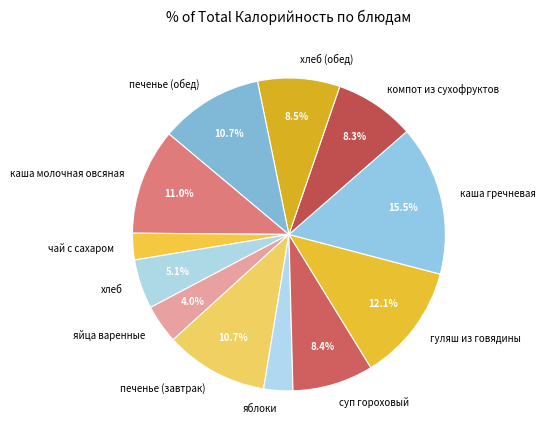

What percentage is the яблоки slice, to the nearest percent?

3%